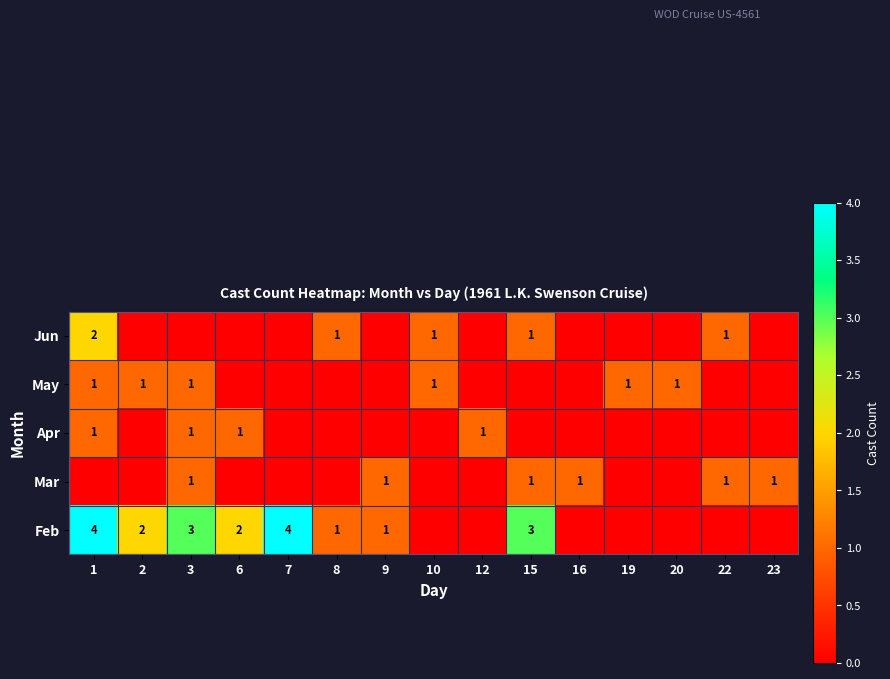

The value of Mar at 16 is 1. True or false?

True